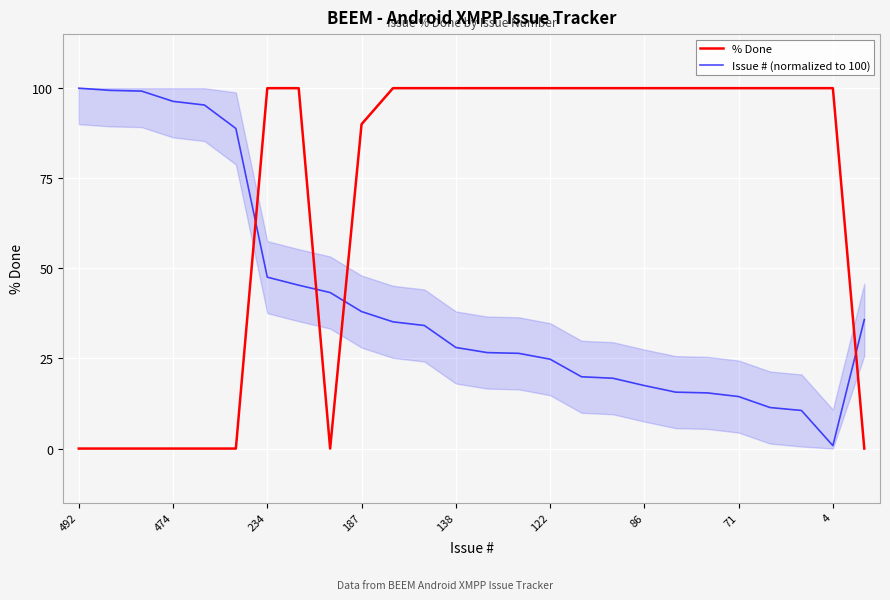

Which series ends up on top after the final intersection of % Done and Issue # (normalized to 100)?

Issue # (normalized to 100)